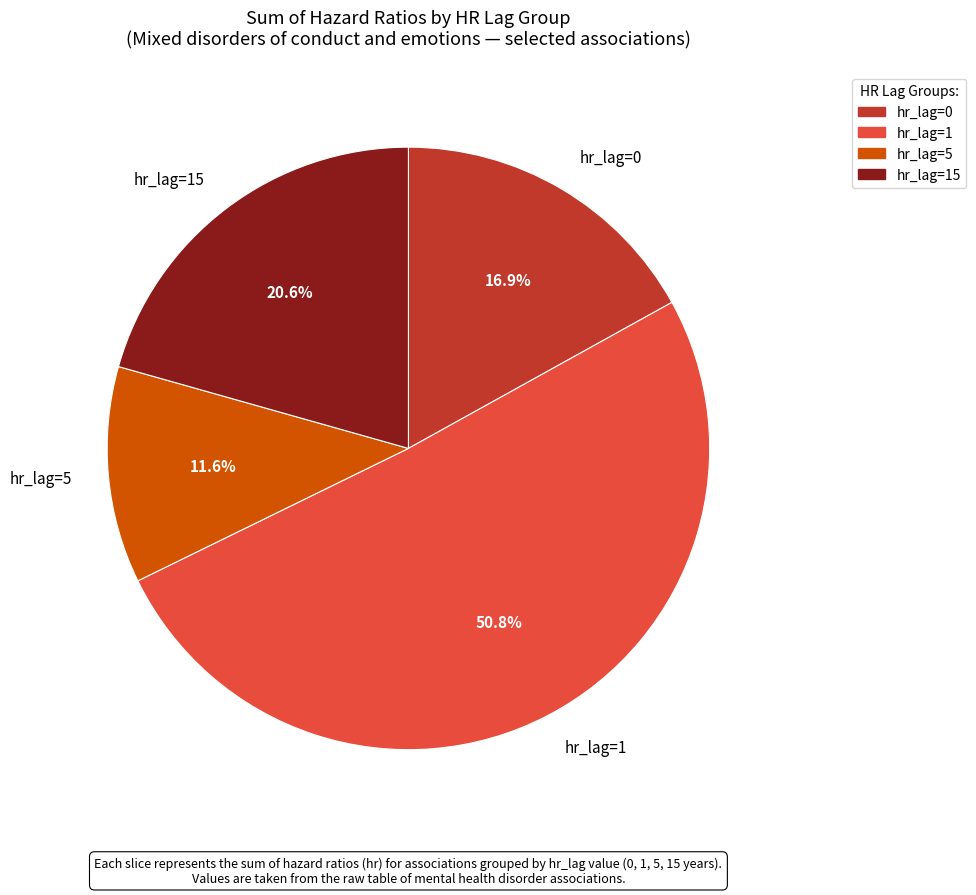

What is the ratio of the value at hr_lag=15 to the value at hr_lag=1?

0.4